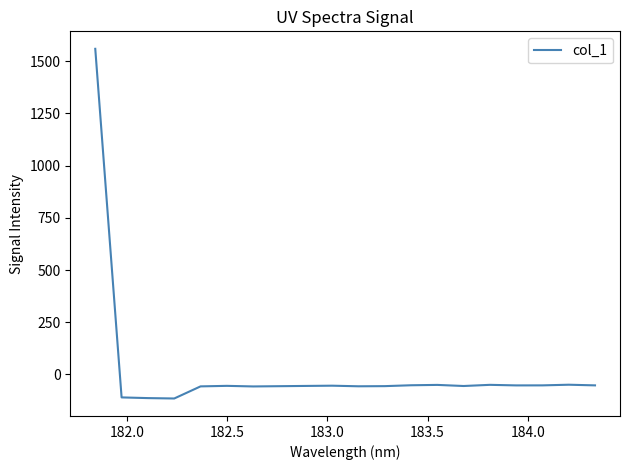

How many lines are shown in the chart?

1